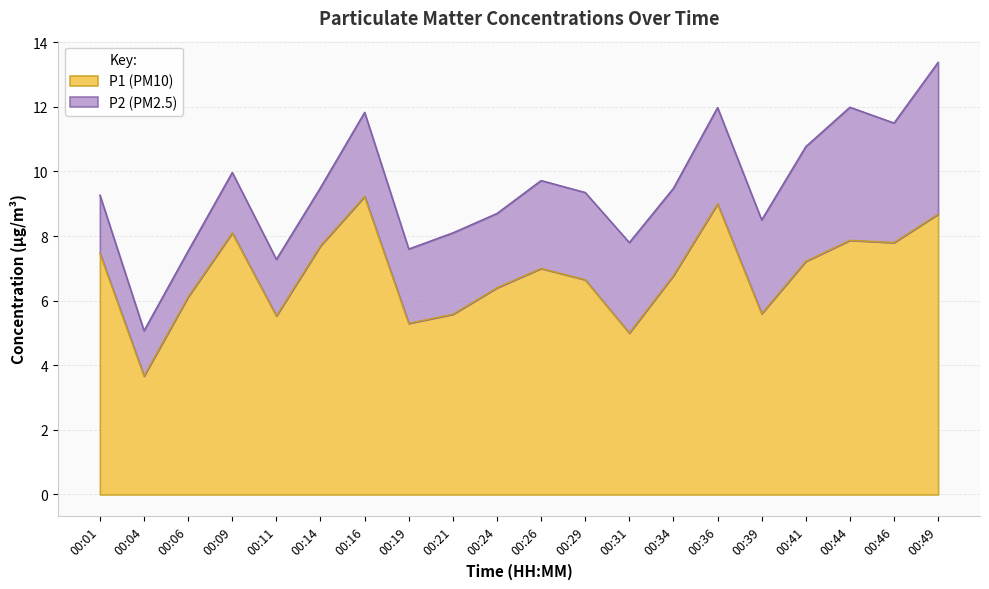

The chart shows a value of 7.9 at 00:44. True or false?

True